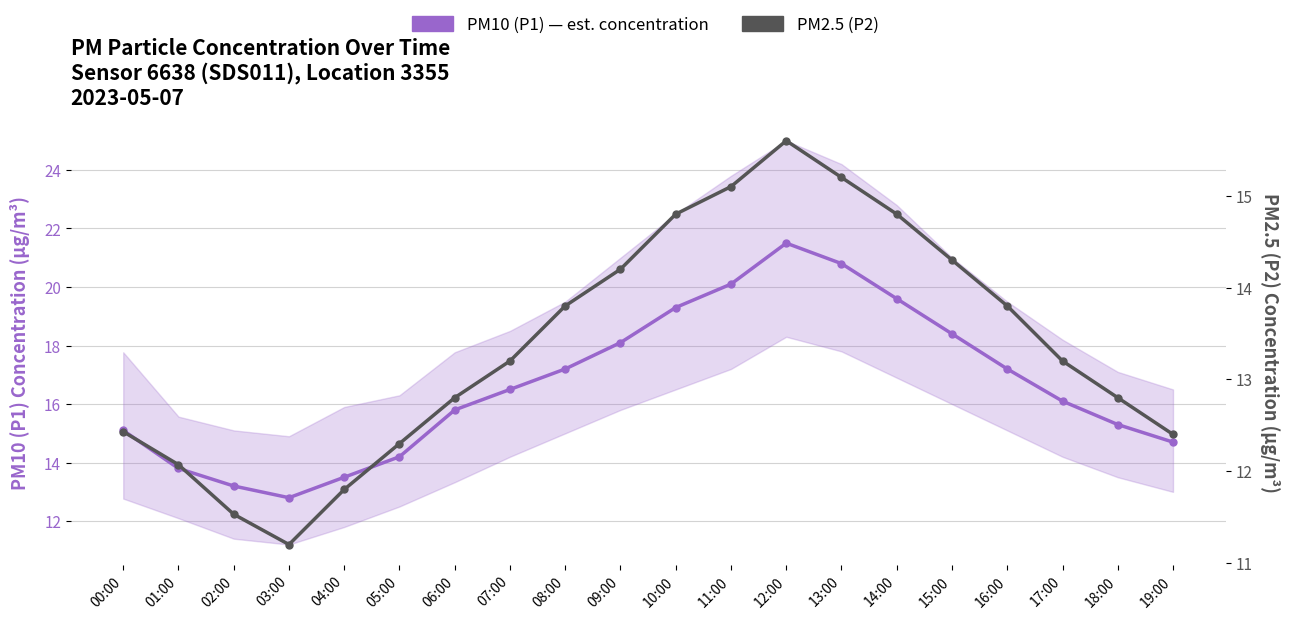

What is the average value of the PM10 (P1) series?

16.7